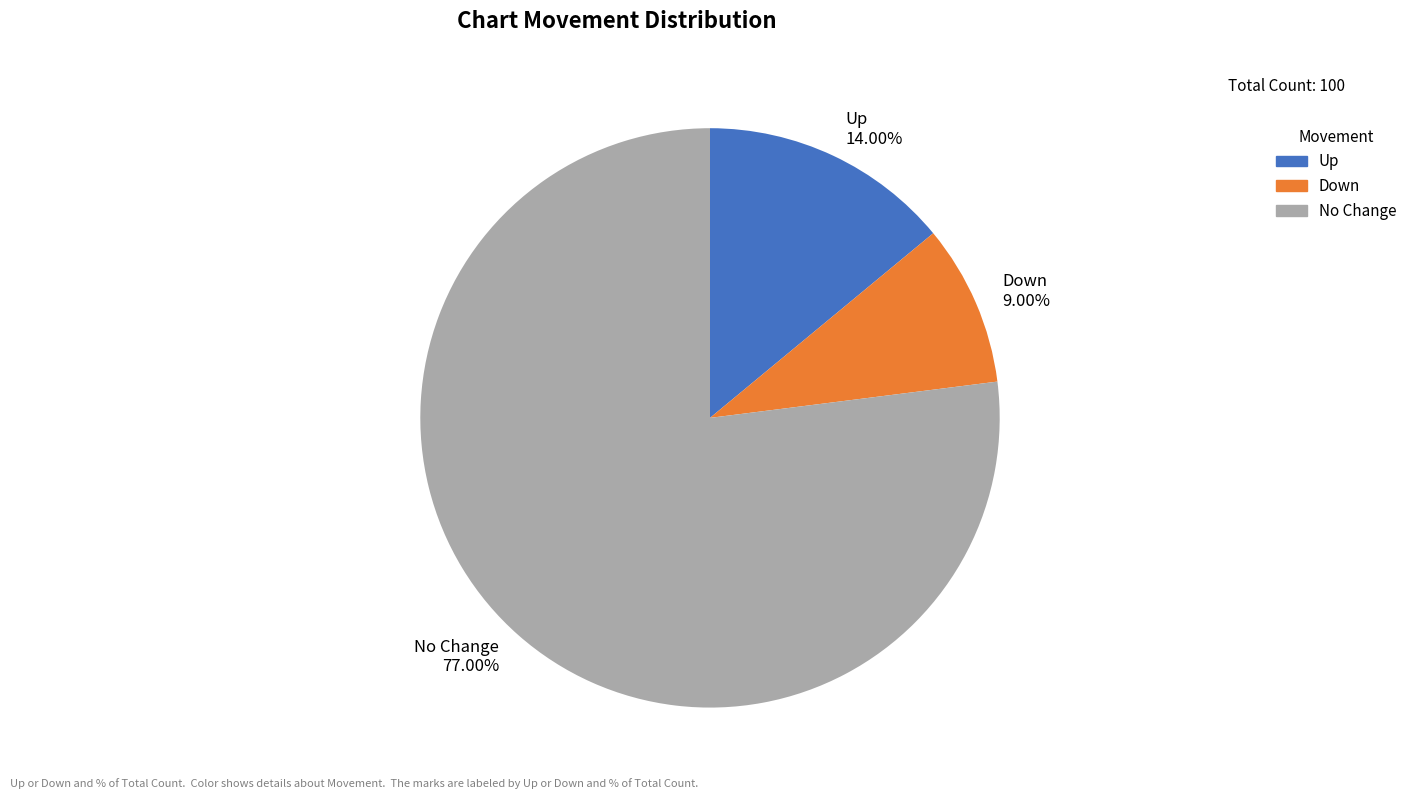

Rank the categories by value from lowest to highest.

Down 9.00%, Up 14.00%, No Change 77.00%